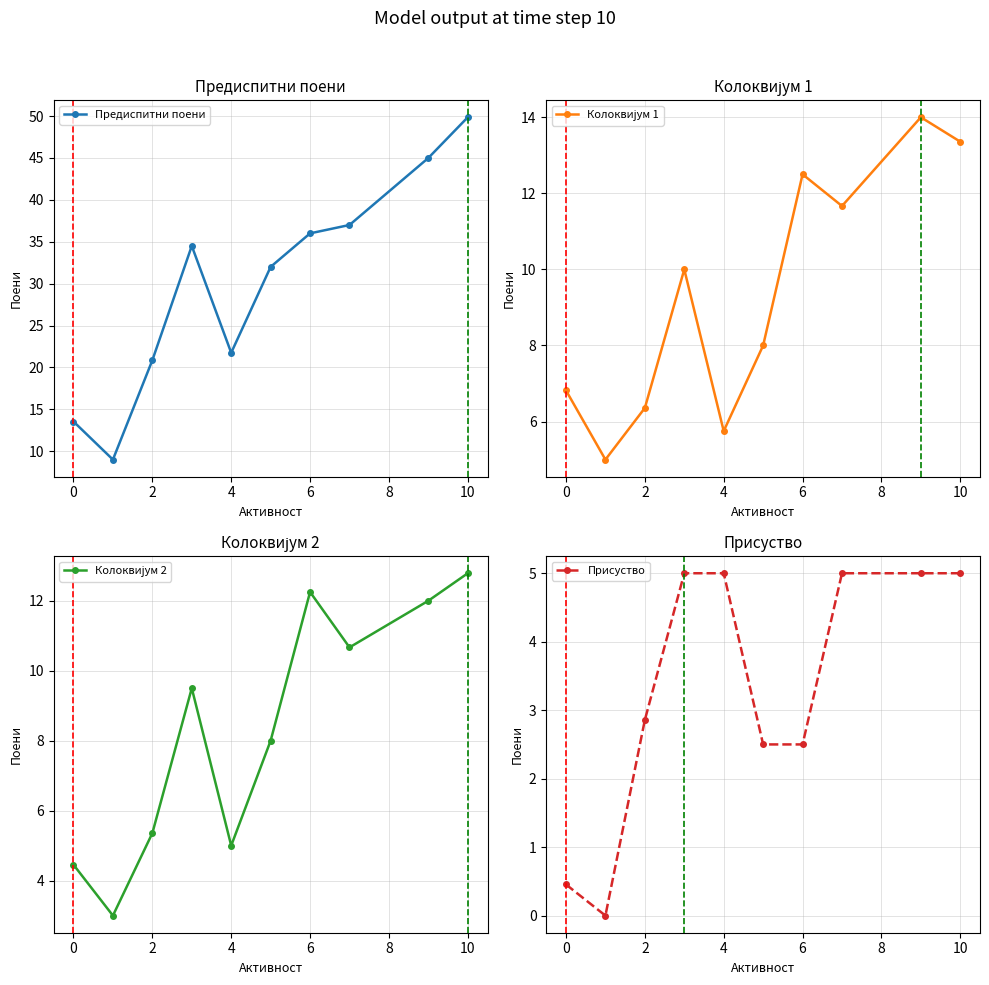

Read the Предиспитни поени value at 6.

36.0